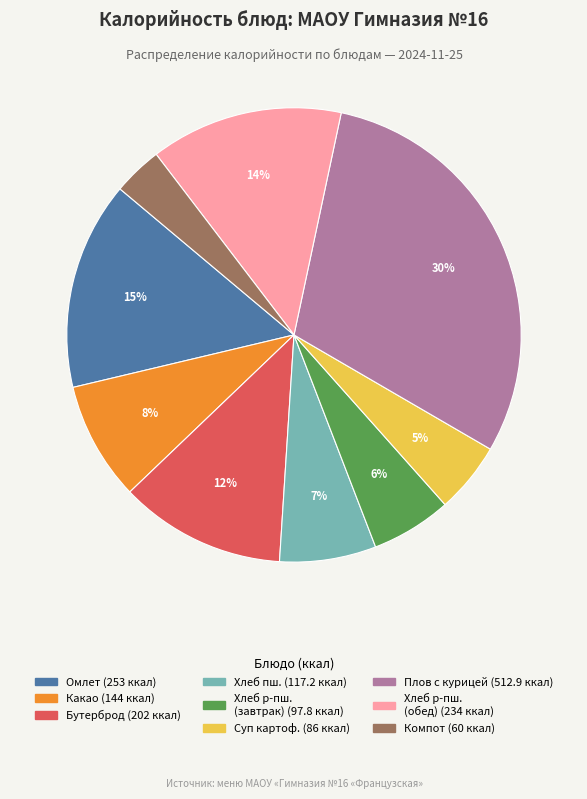

To the nearest percent, what is the average slice percentage?

11%